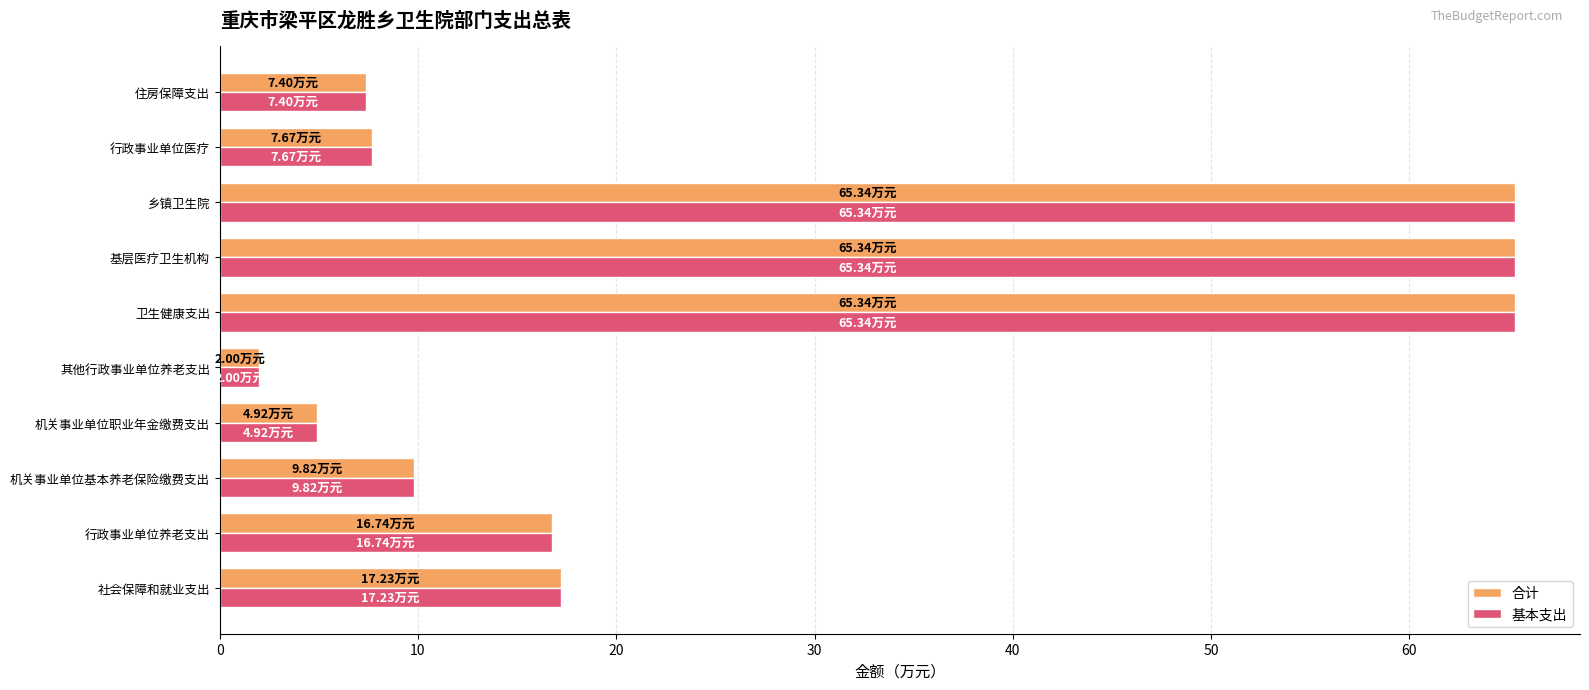

What is the difference between the maximum and minimum values in the 基本支出 series?

63.3